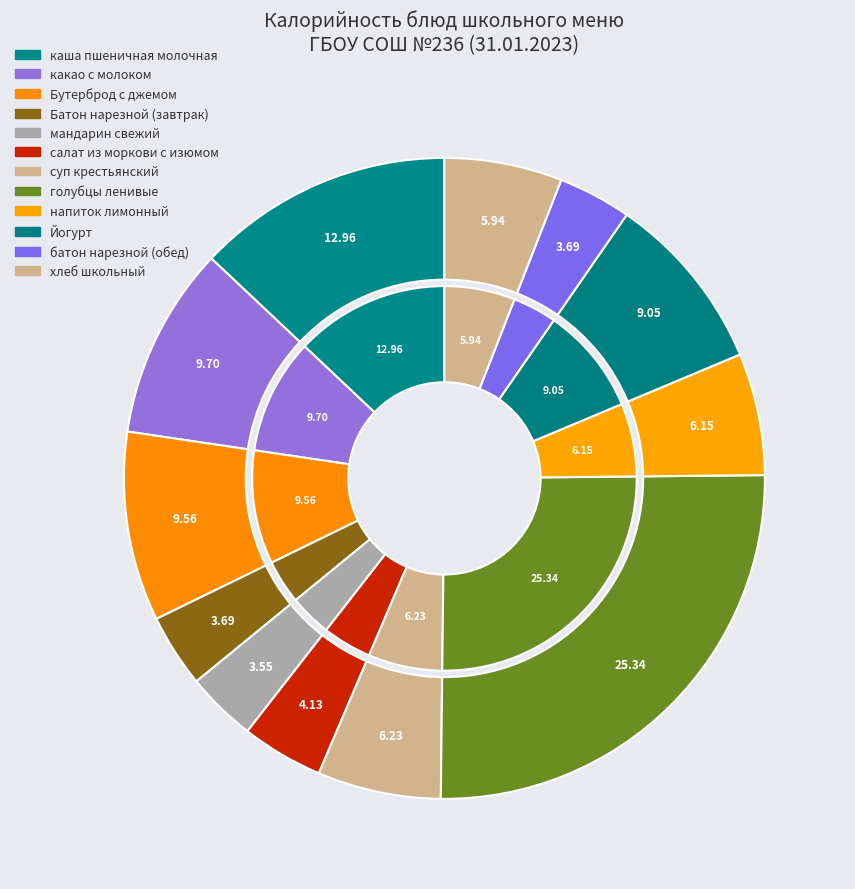

Do Батон нарезной (завтрак) and каша пшеничная молочная together represent more than half of the pie?

No